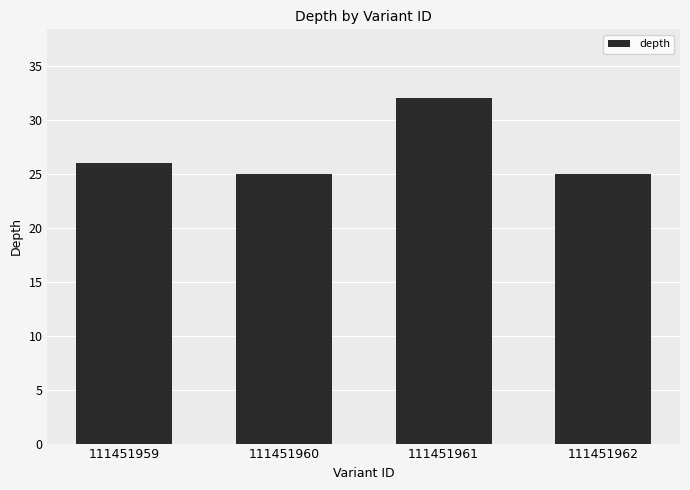

Reading left to right, what are all the values shown in this chart?

111451959=26	111451960=25	111451961=32	111451962=25